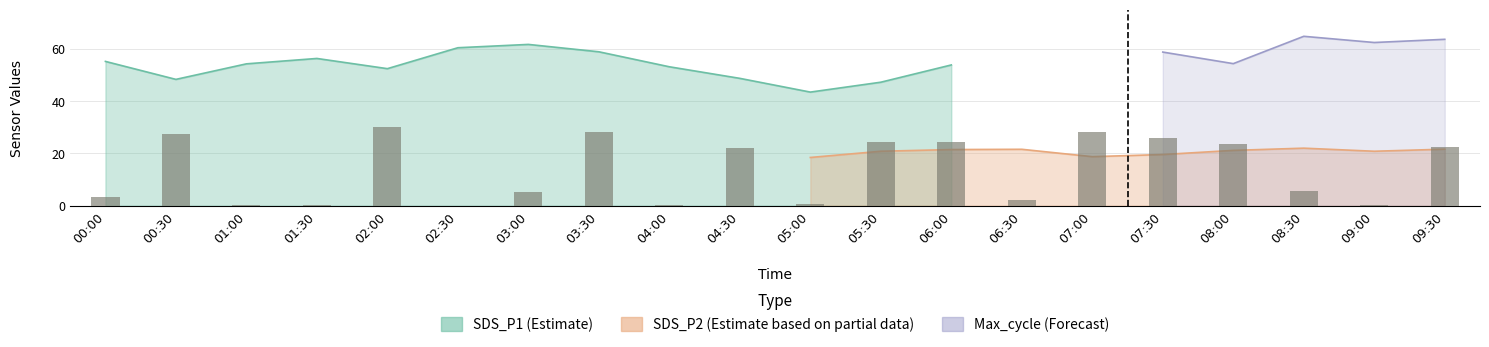

What is the difference between the maximum and second lowest values?

29.8